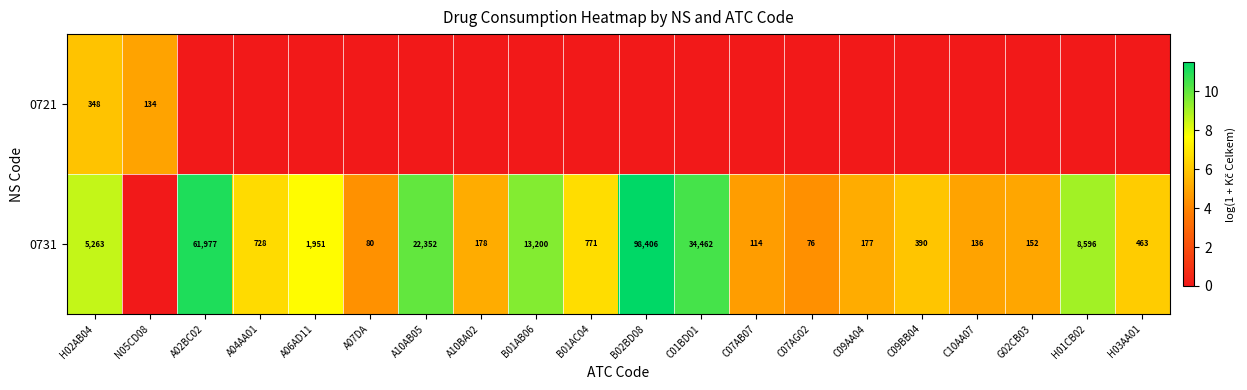

What is the sum of the 0731 values at A07DA and C09AA04?

257